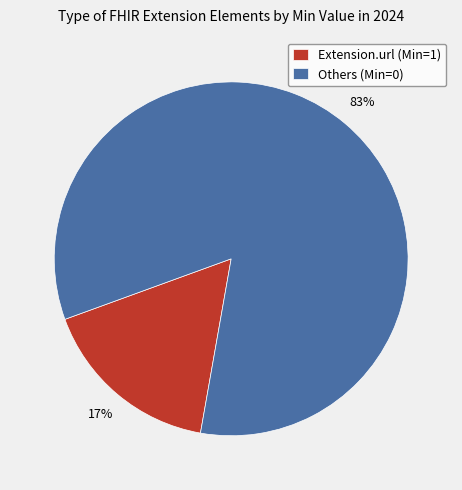

Rank the categories by value from highest to lowest.

Others (Min=0), Extension.url (Min=1)